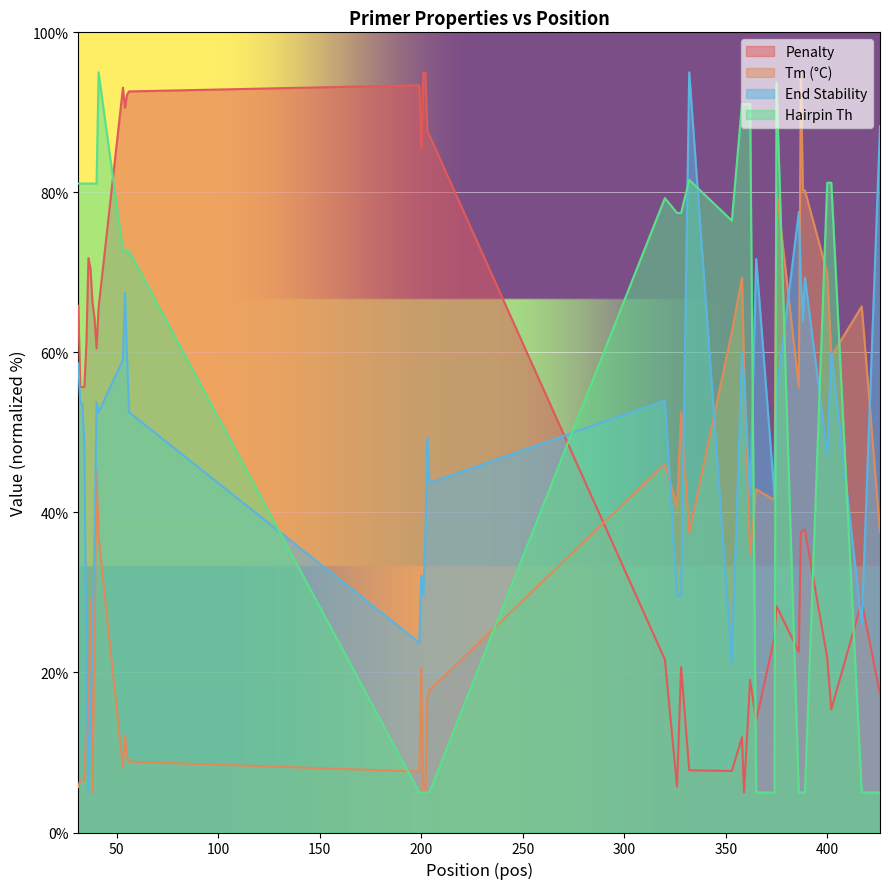

Does the chart display data point markers on the line(s)?

No